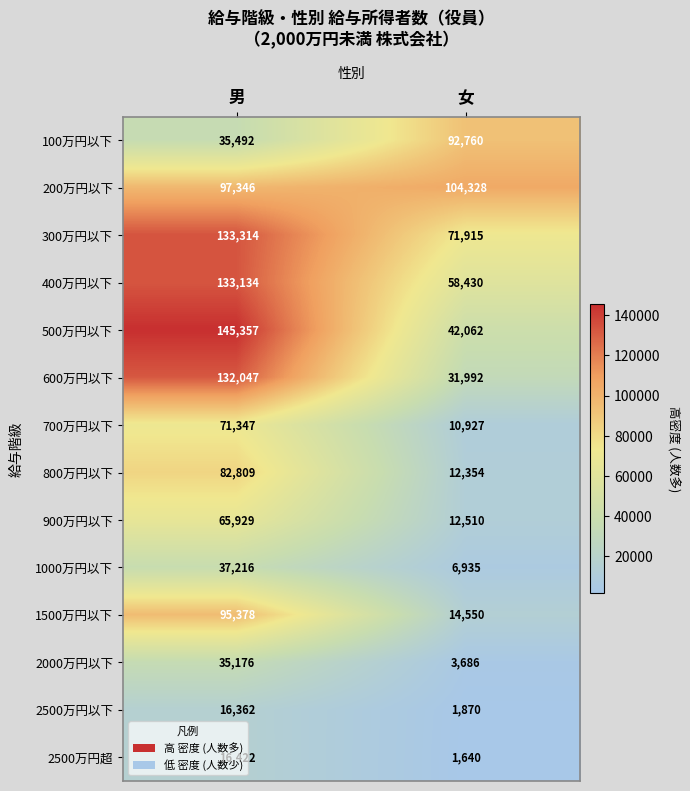

What is the sum of all 1000万円以下 values?

44151